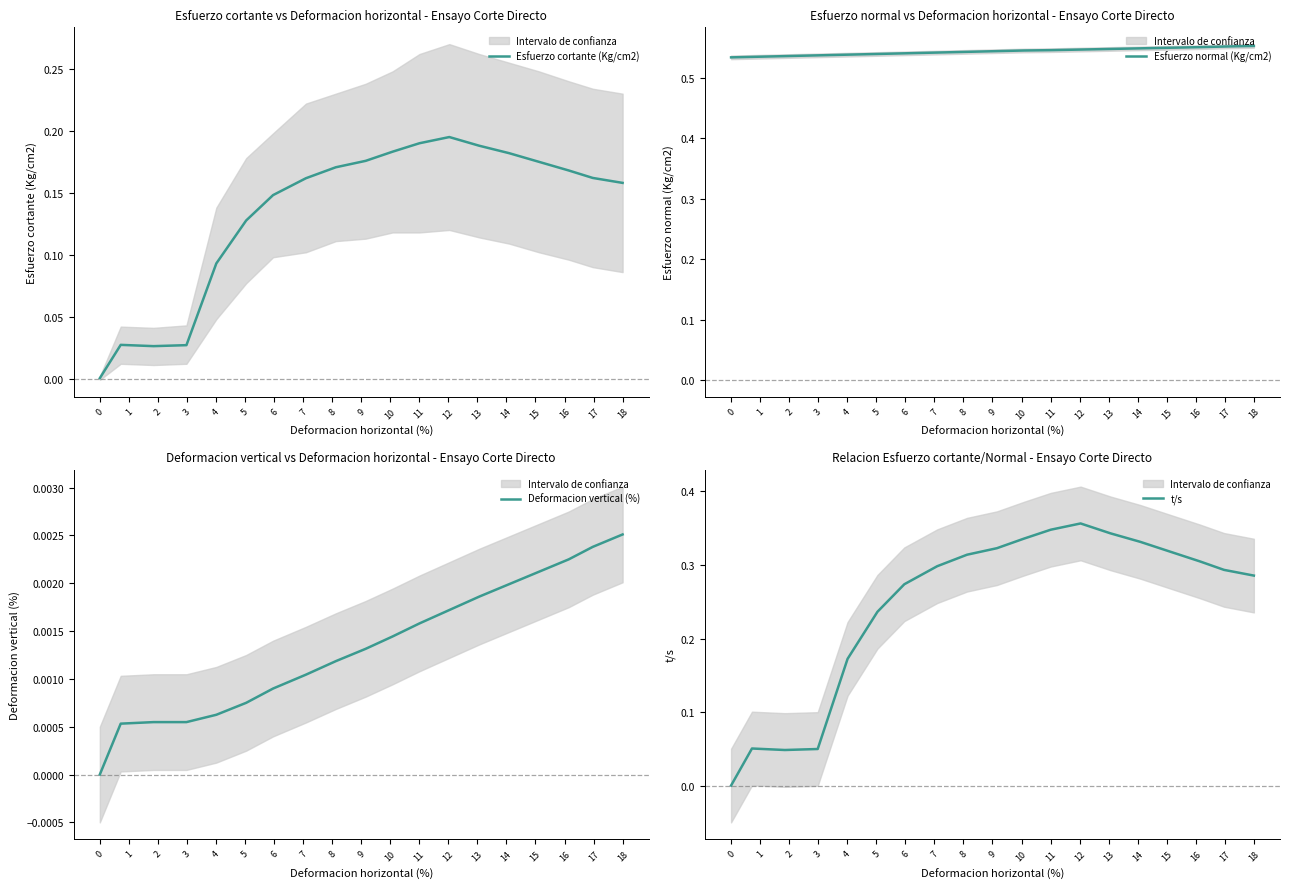

True or false: Esfuerzo normal (Kg/cm2) and Deformacion vertical (%) intersect in this chart.

False